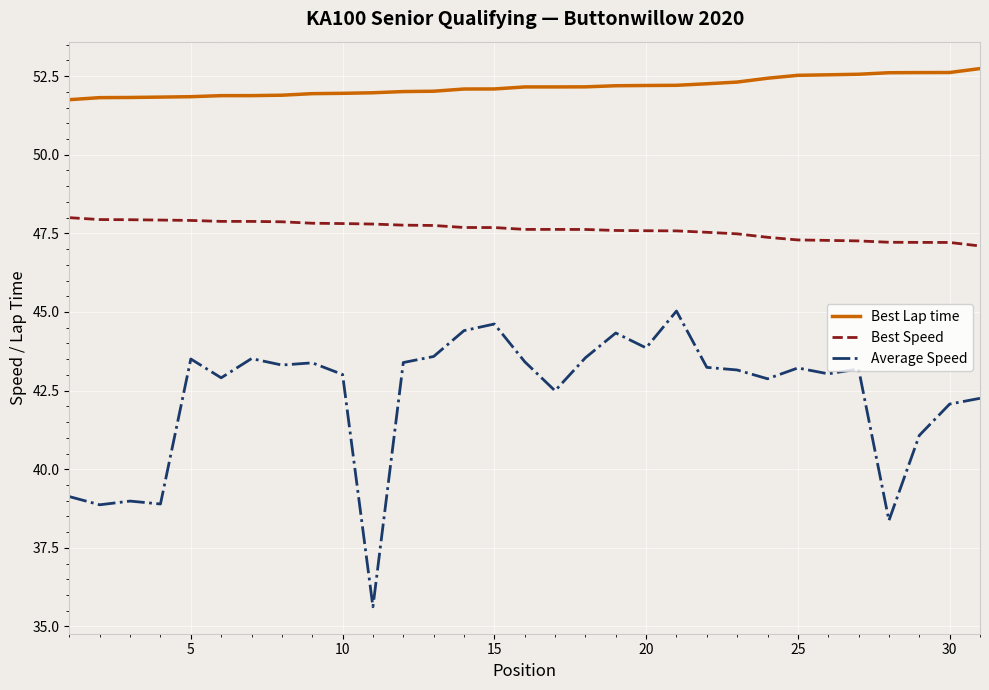

Rank the series by their average value, from highest to lowest.

Best Lap time, Best Speed, Average Speed